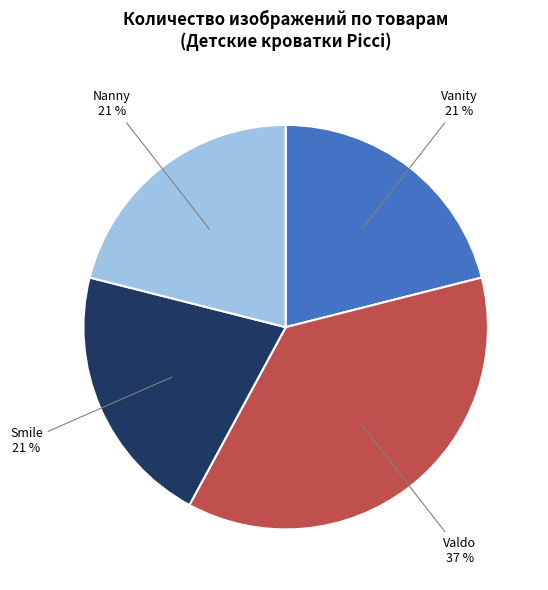

Does any single category account for the majority?

No